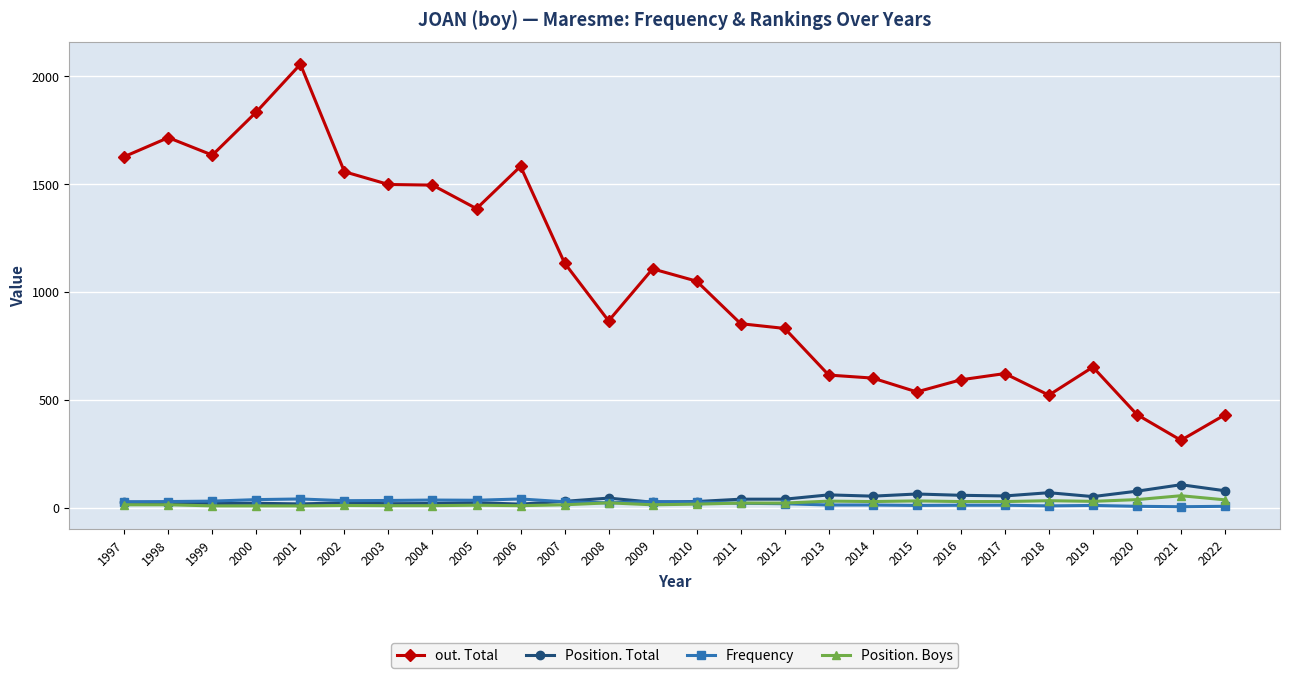

Which series changed the most between 2004 and 2008?

out. Total